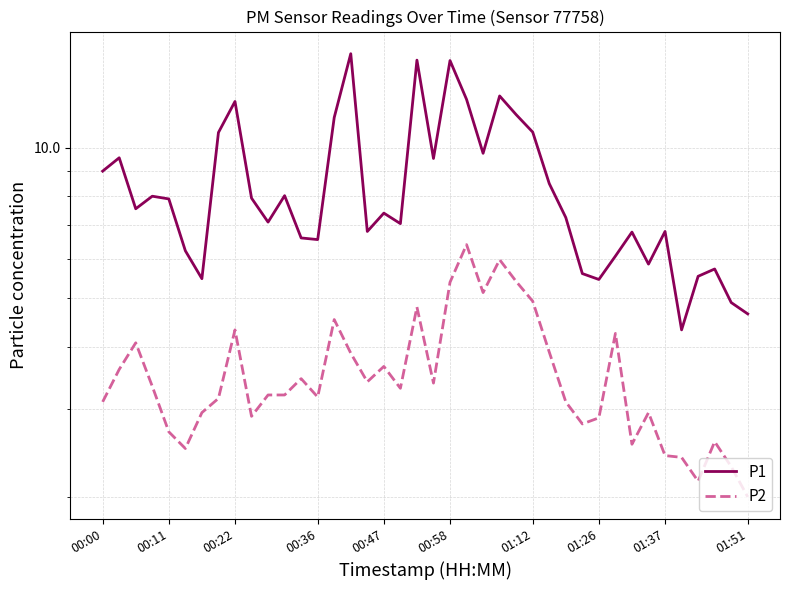

True or false: P2 has a value of 5.5 at 20.

False